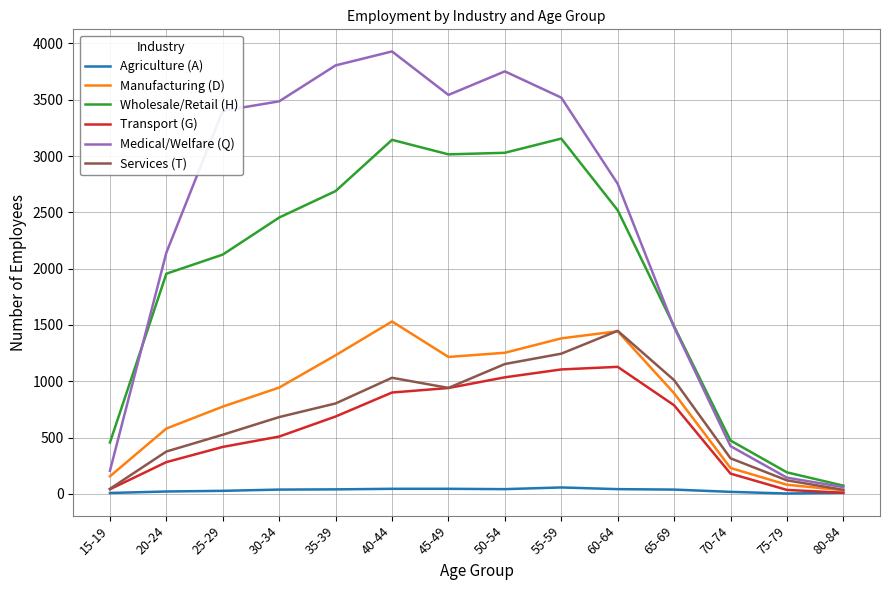

Which series has the widest spread of values?

Medical/Welfare (Q)